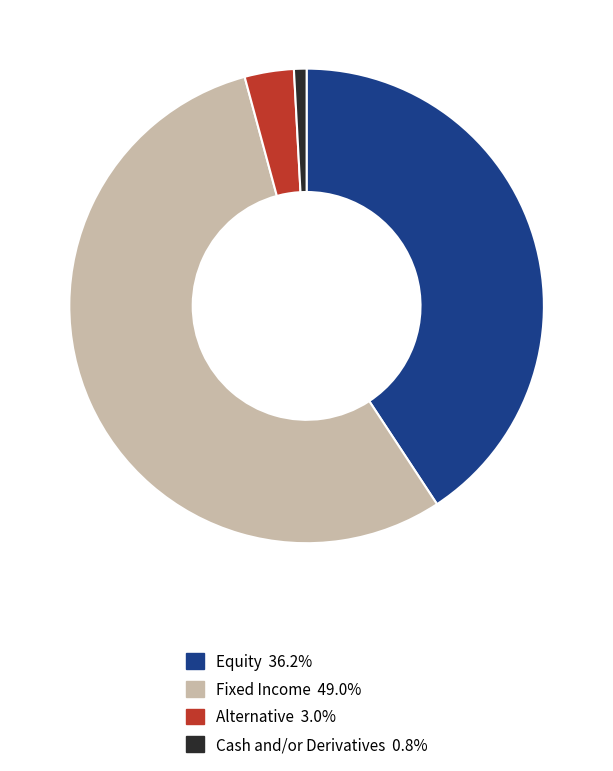

Does Cash and/or Derivatives represent more than half of the total?

No